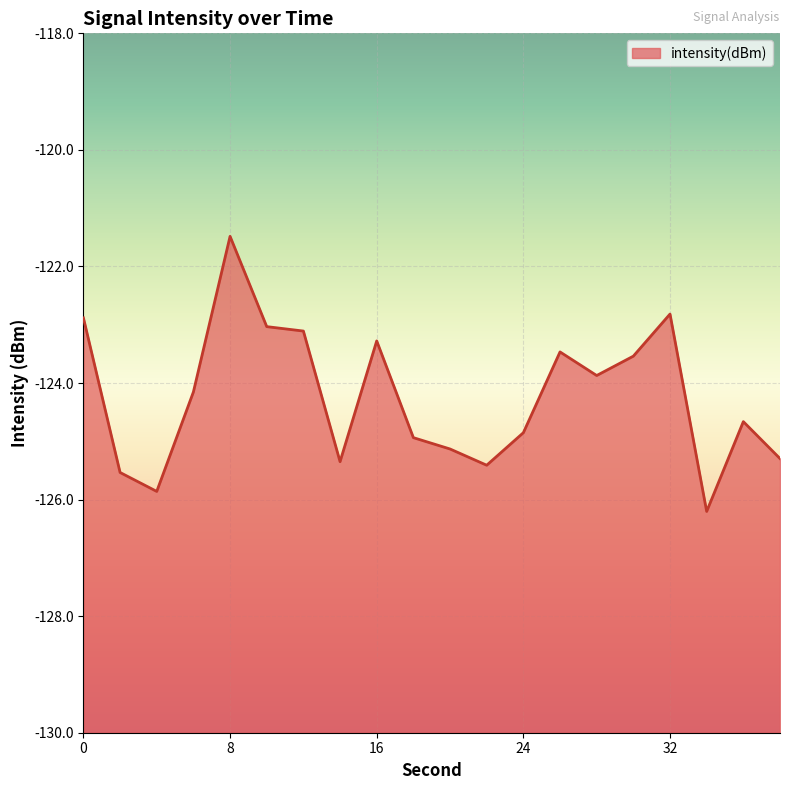

Reading left to right, list all the values displayed in this chart.

0=-122.9	2=-125.5	4=-125.9	6=-124.2	8=-121.5	10=-123.0	12=-123.1	14=-125.3	16=-123.3	18=-124.9	20=-125.1	22=-125.4	24=-124.9	26=-123.5	28=-123.9	30=-123.5	32=-122.8	34=-126.2	36=-124.7	38=-125.3